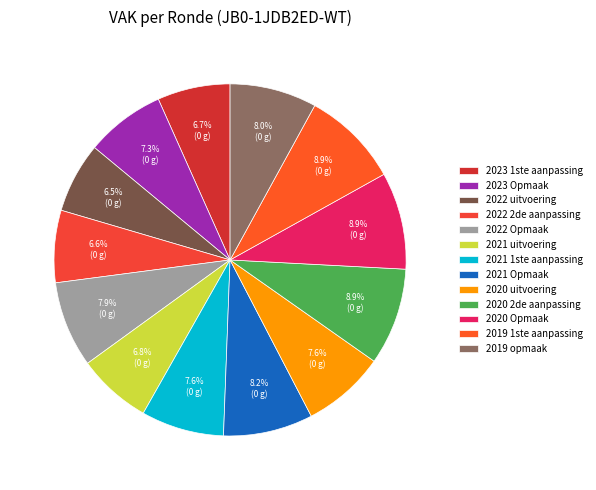

Which category has the smallest portion of the pie?

2022 uitvoering